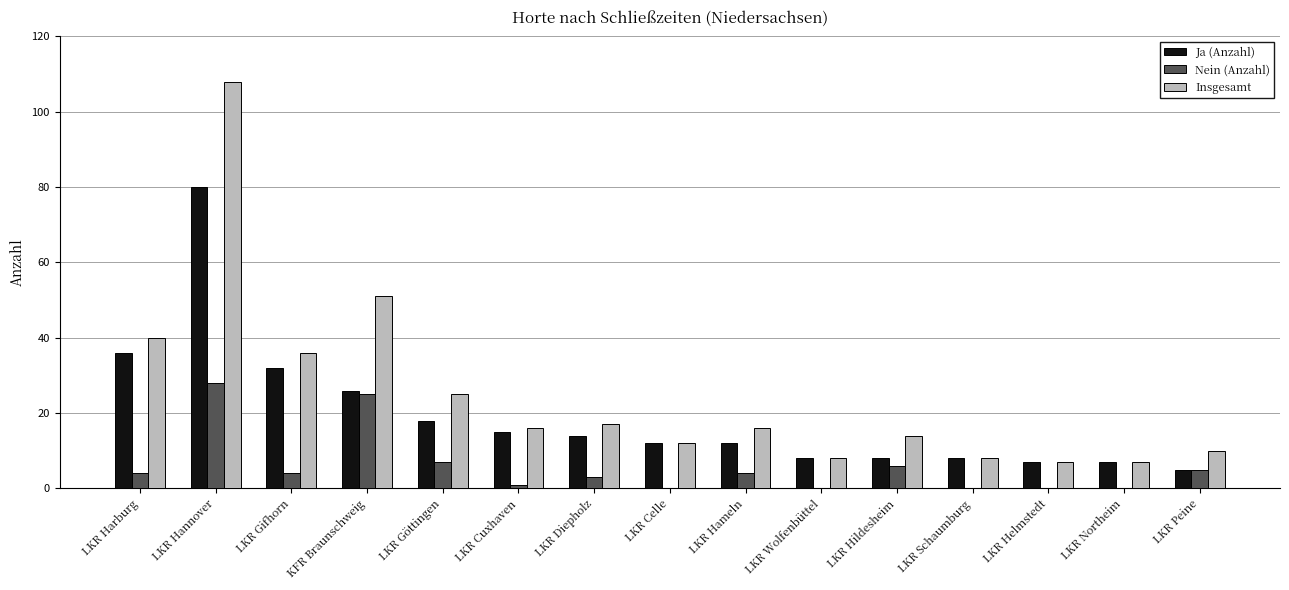

What value does the Insgesamt series have at LKR Helmstedt?

7